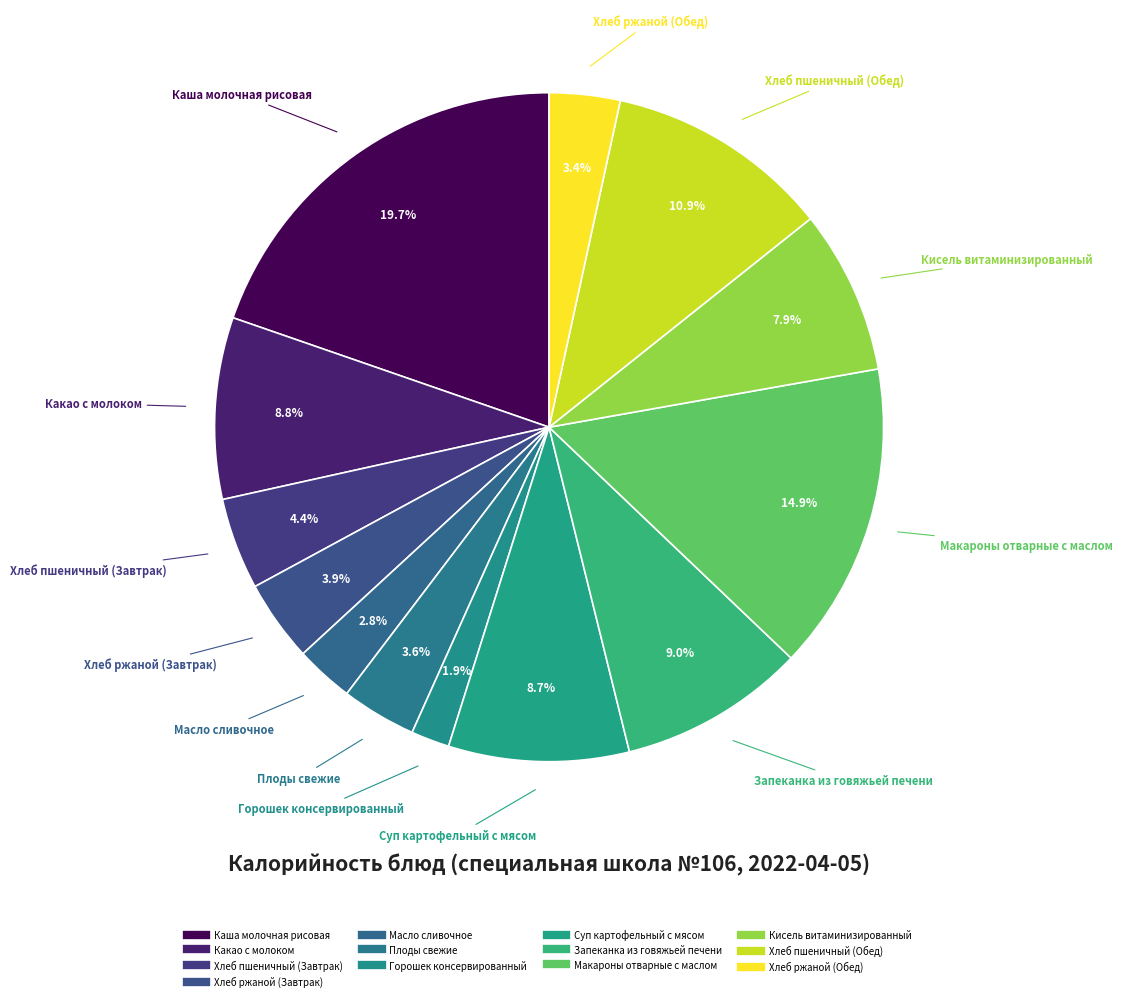

To the nearest percent, what portion does Каша молочная рисовая represent?

20%